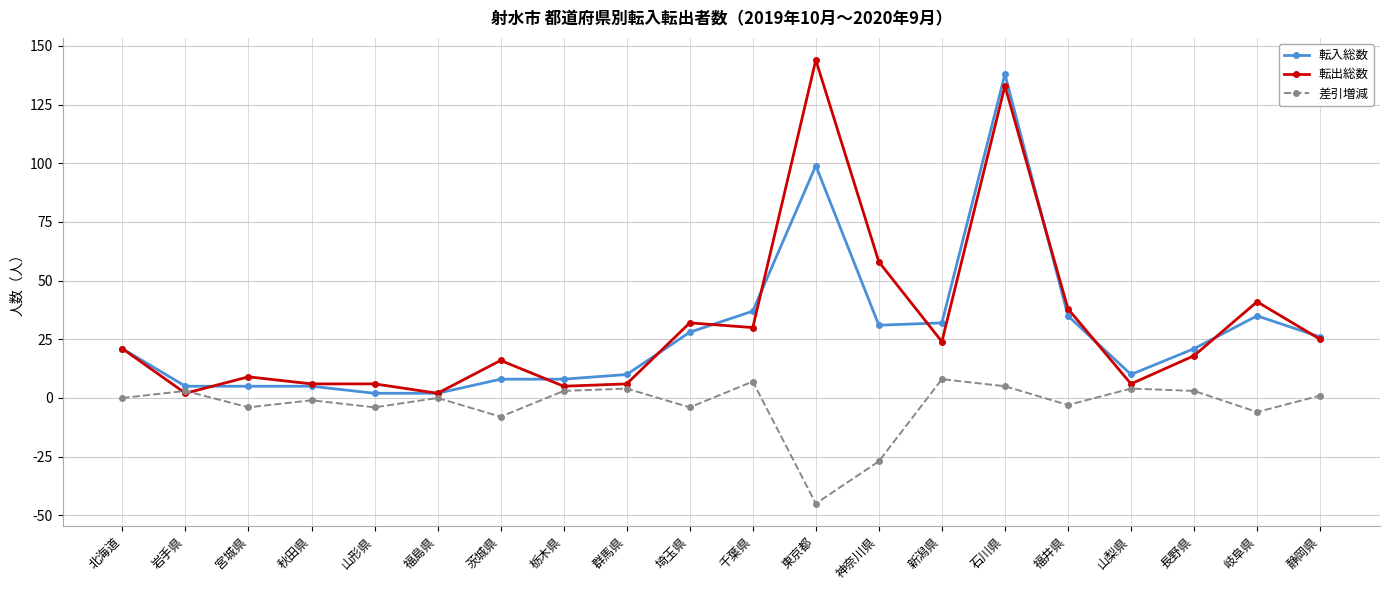

Reading left to right, what are all the values shown in this chart?

転入総数: 北海道=21	岩手県=5	宮城県=5	秋田県=5	山形県=2	福島県=2	茨城県=8	栃木県=8	群馬県=10	埼玉県=28	千葉県=37	東京都=99	神奈川県=31	新潟県=32	石川県=138	福井県=35	山梨県=10	長野県=21	岐阜県=35	静岡県=26
転出総数: 北海道=21	岩手県=2	宮城県=9	秋田県=6	山形県=6	福島県=2	茨城県=16	栃木県=5	群馬県=6	埼玉県=32	千葉県=30	東京都=144	神奈川県=58	新潟県=24	石川県=133	福井県=38	山梨県=6	長野県=18	岐阜県=41	静岡県=25
差引増減: 北海道=0	岩手県=3	宮城県=-4	秋田県=-1	山形県=-4	福島県=0	茨城県=-8	栃木県=3	群馬県=4	埼玉県=-4	千葉県=7	東京都=-45	神奈川県=-27	新潟県=8	石川県=5	福井県=-3	山梨県=4	長野県=3	岐阜県=-6	静岡県=1